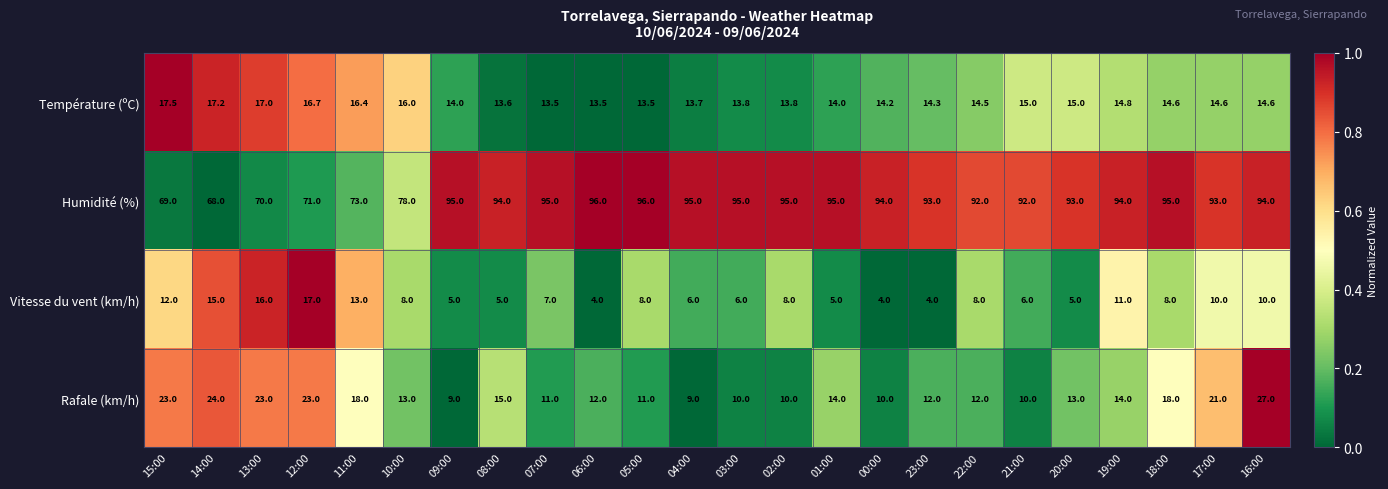

Which series has the widest spread of values?

Humidité (%)